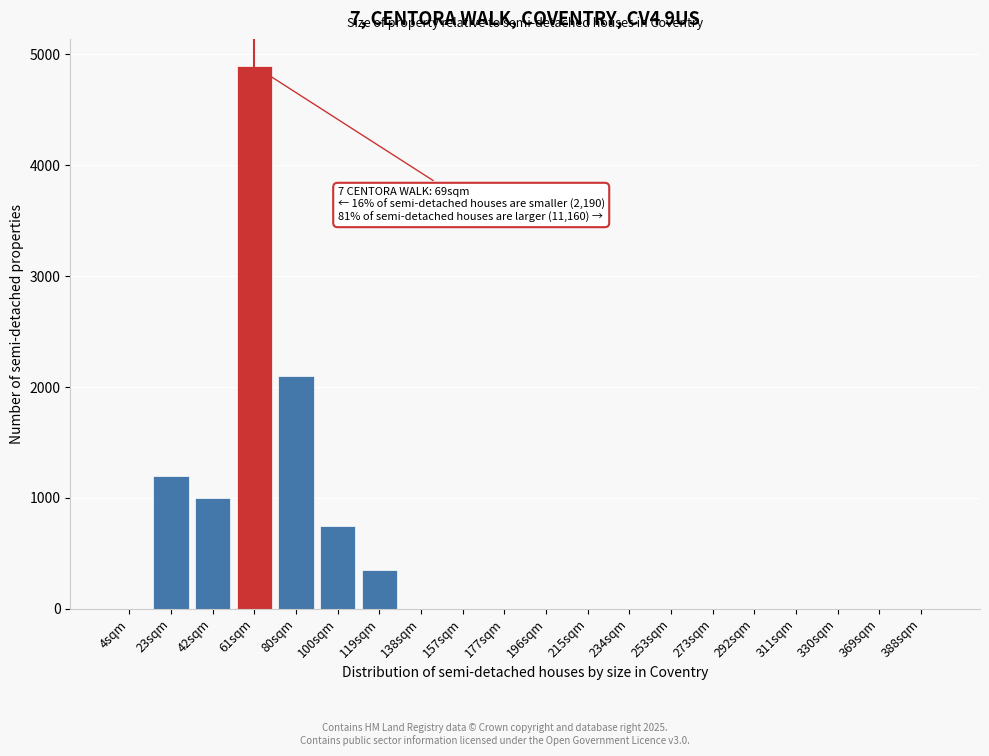

Reading left to right, what are all the values shown in this chart?

4sqm=0	23sqm=1199	42sqm=999	61sqm=4895	80sqm=2098	100sqm=749	119sqm=350	138sqm=0	157sqm=0	177sqm=0	196sqm=0	215sqm=0	234sqm=0	253sqm=0	273sqm=0	292sqm=0	311sqm=0	330sqm=0	369sqm=0	388sqm=0